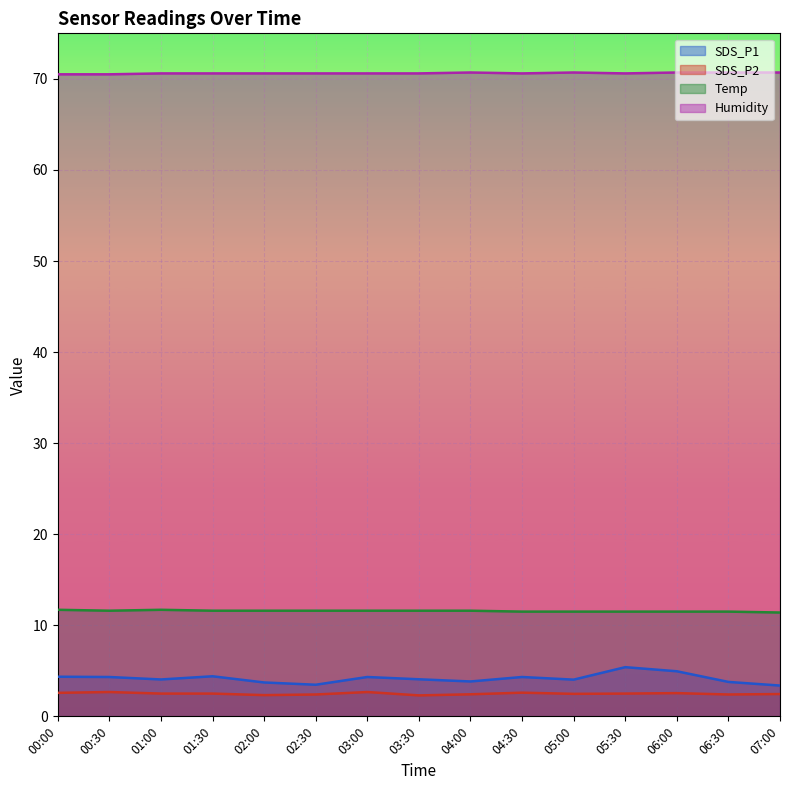

How many values in the SDS_P1 series exceed 4?

10